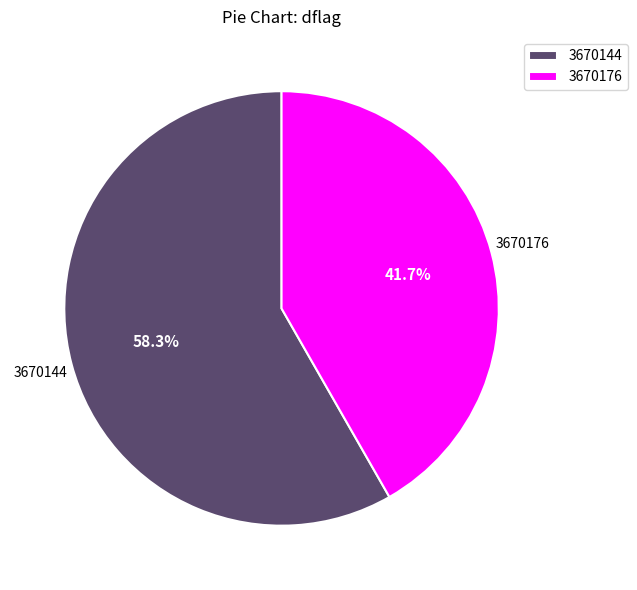

What percentage is NOT represented by 3670144?

41.7%